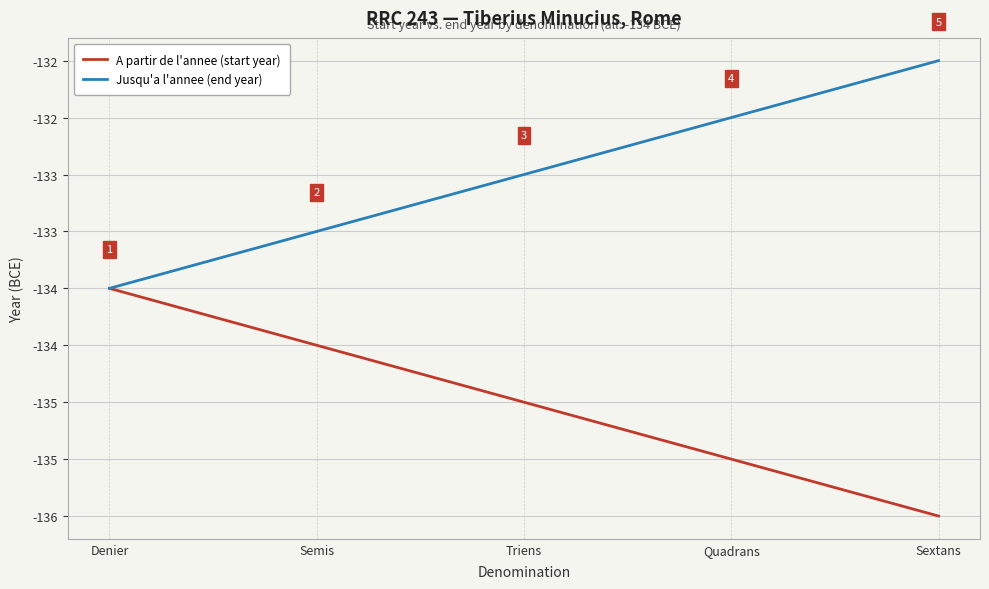

What is the label of the 3rd point from the right?

Triens